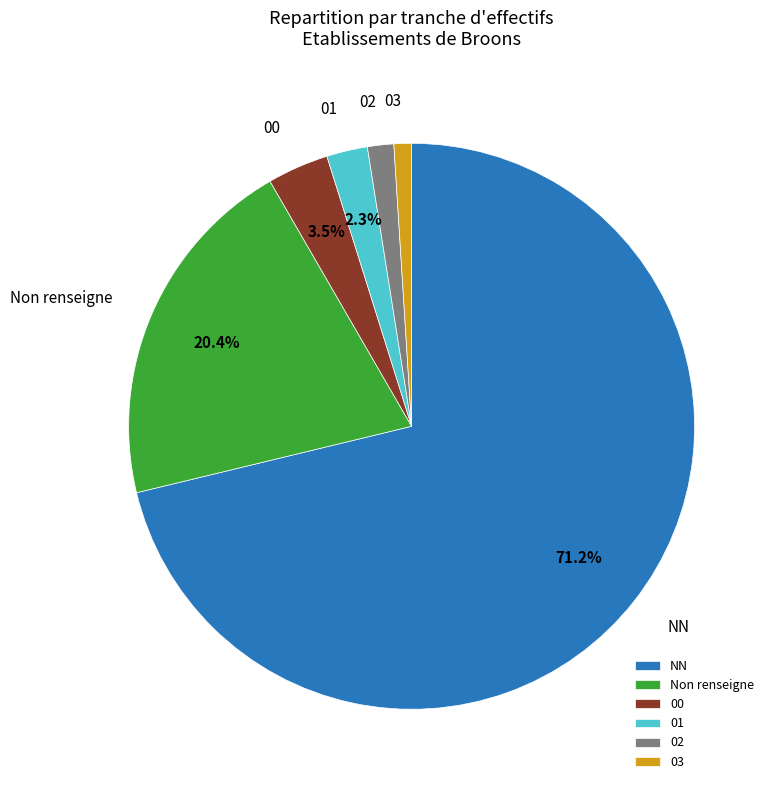

What is the smallest slice in the pie chart?

03